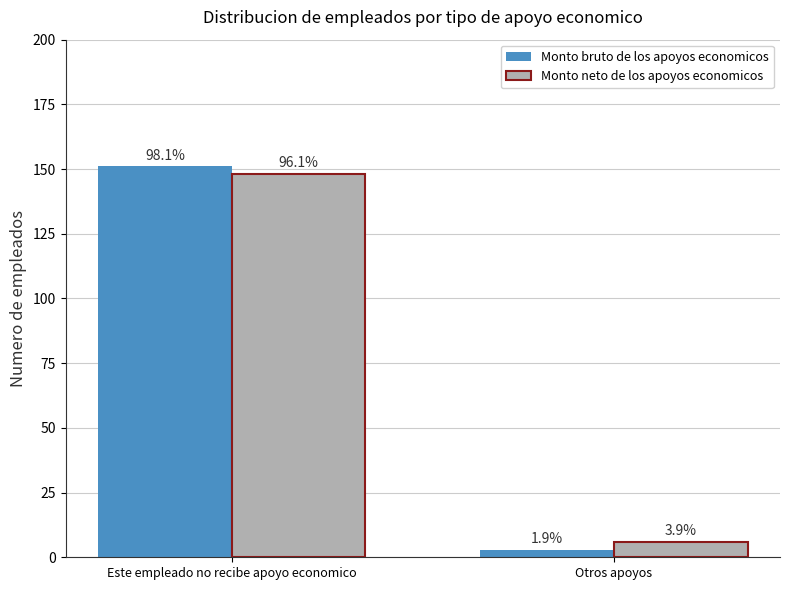

Between Este empleado no recibe apoyo economico and Otros apoyos, which is larger?

Este empleado no recibe apoyo economico